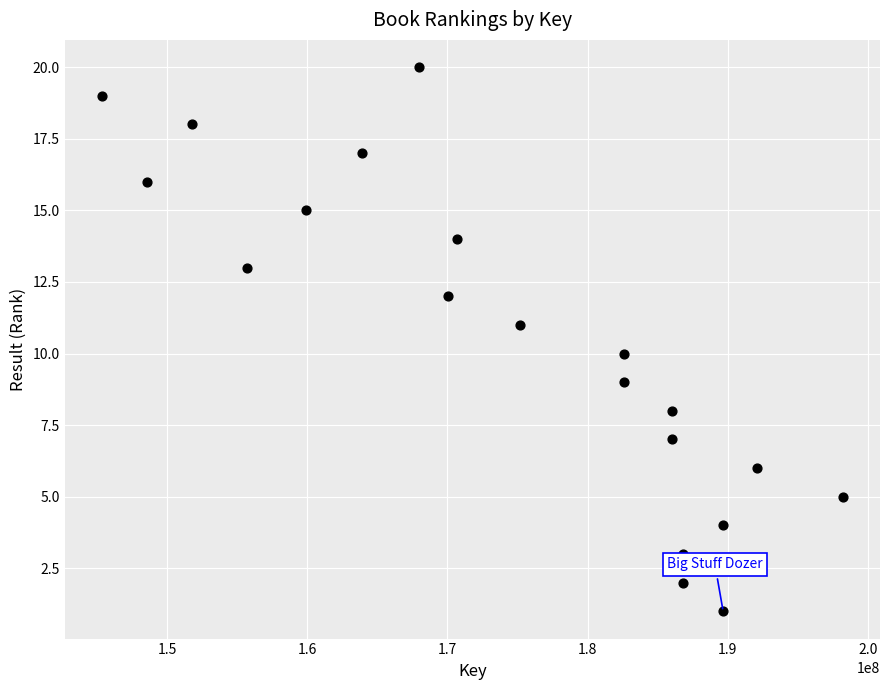

What is the range of Y values (max minus min)?

19